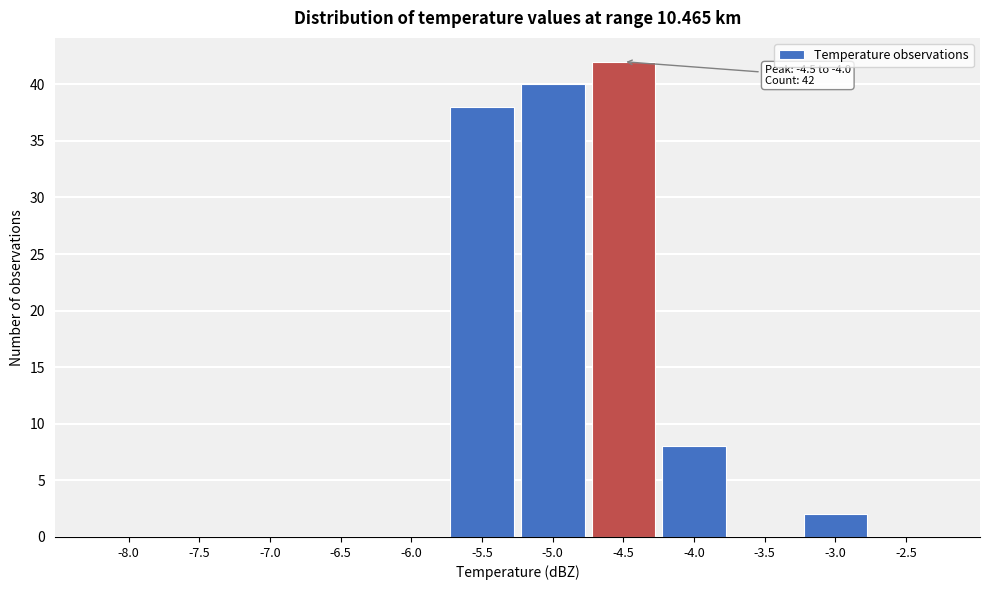

Reading left to right, extract all data points from this chart.

-8.0=0	-7.5=0	-7.0=0	-6.5=0	-6.0=0	-5.5=38	-5.0=40	-4.5=42	-4.0=8	-3.5=0	-3.0=2	-2.5=0